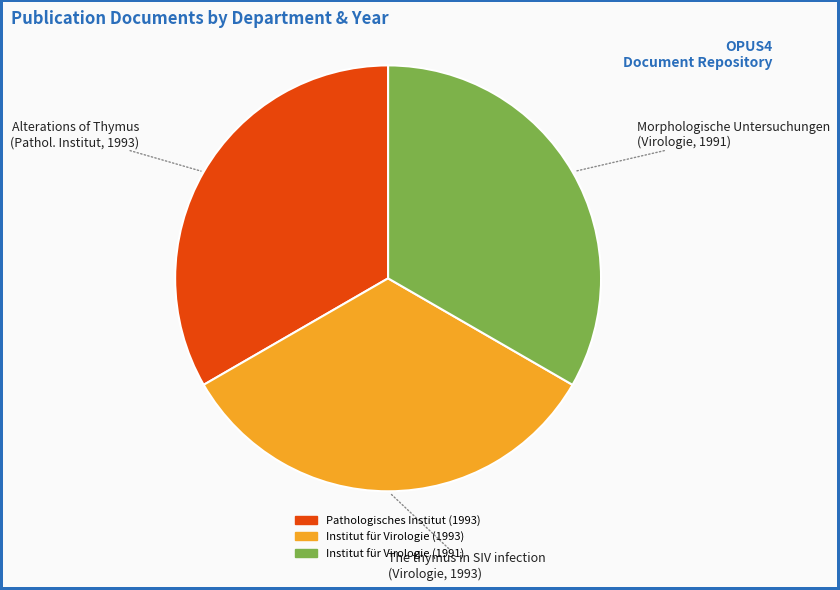

Is there a majority slice in this chart?

No